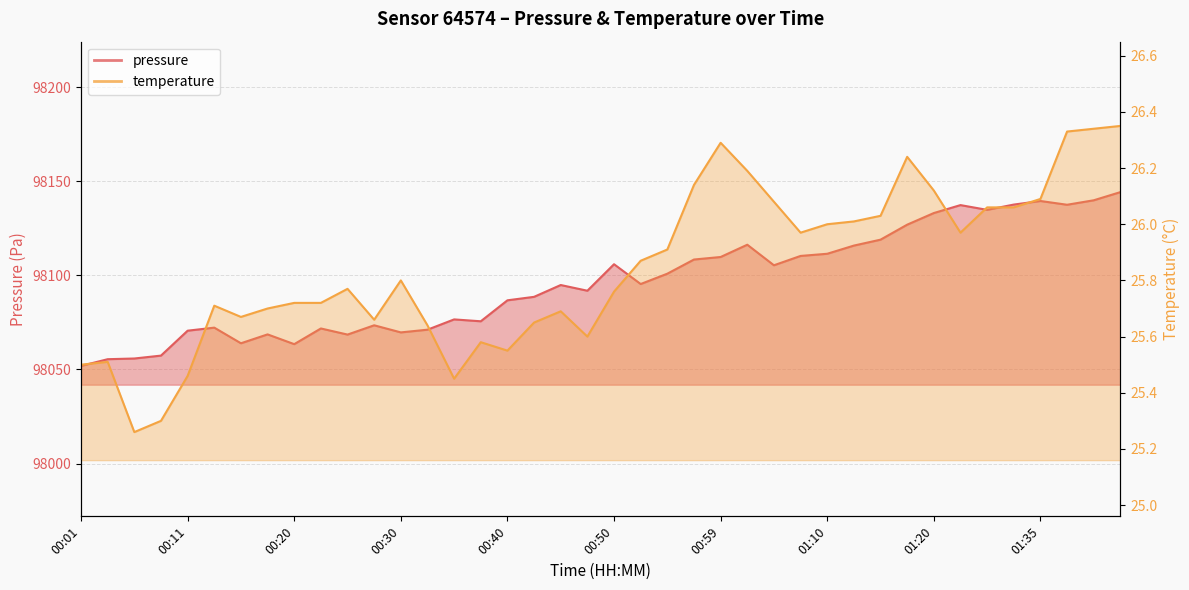

Which series has the largest total across all categories?

pressure